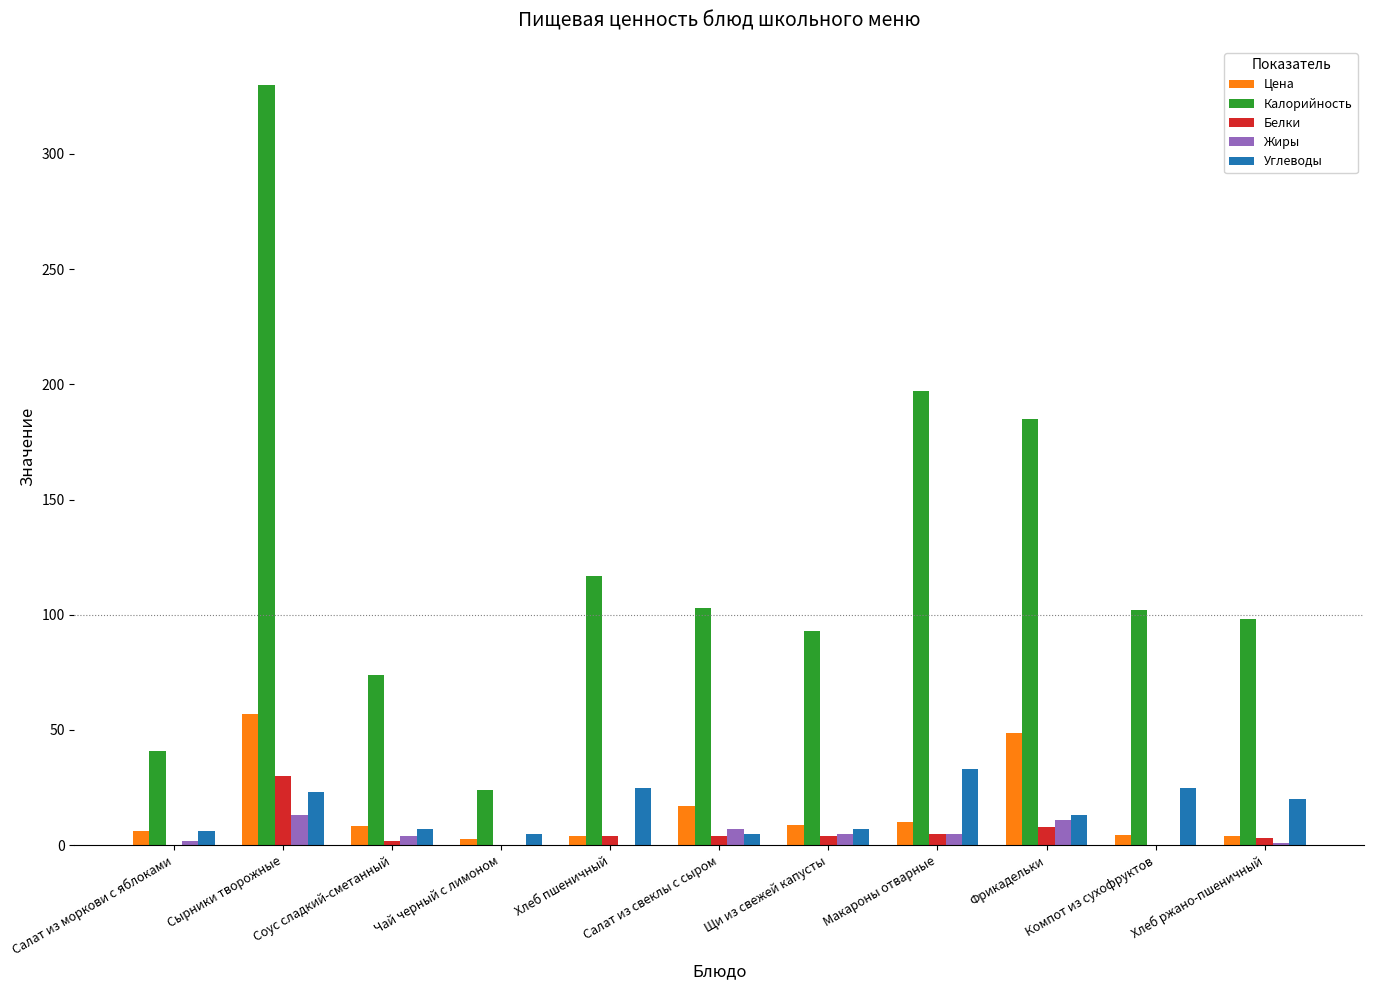

At which label does Углеводы reach its peak?

Макароны отварные